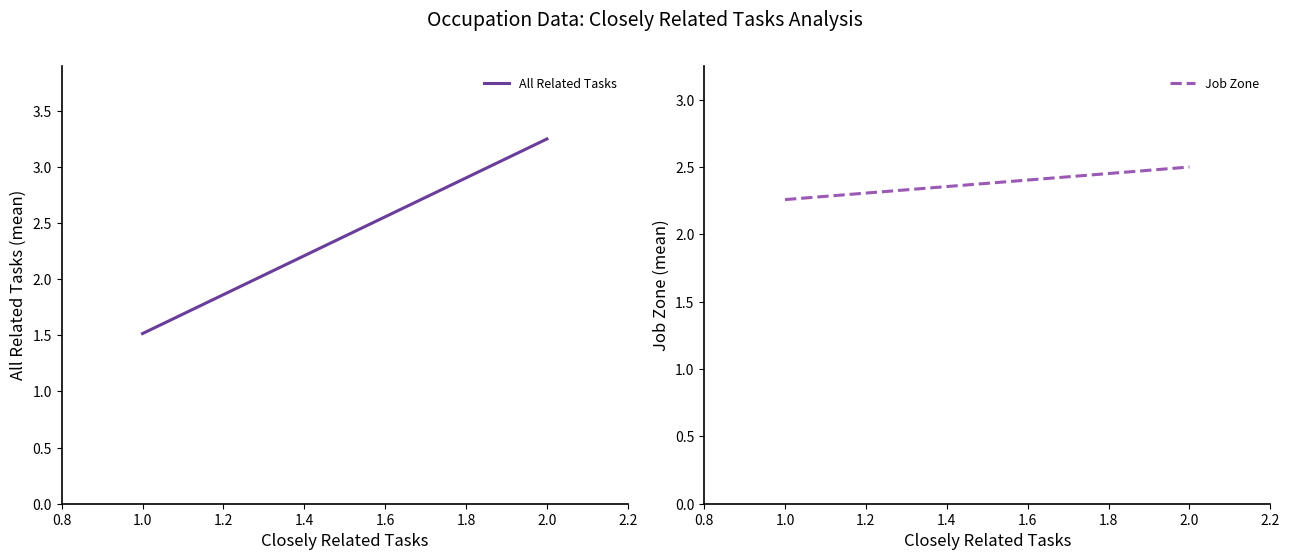

What are all the series names shown in the legend?

All Related Tasks, Job Zone